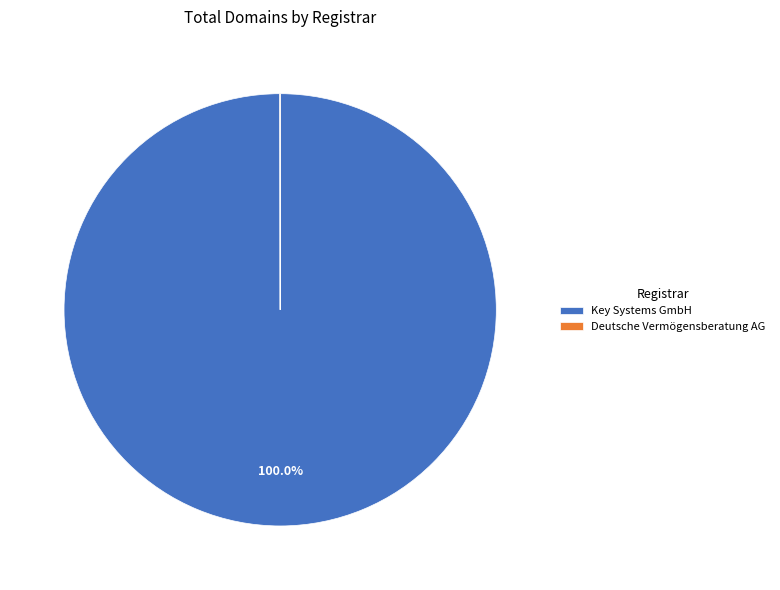

What is the largest slice in the pie chart?

Key Systems GmbH